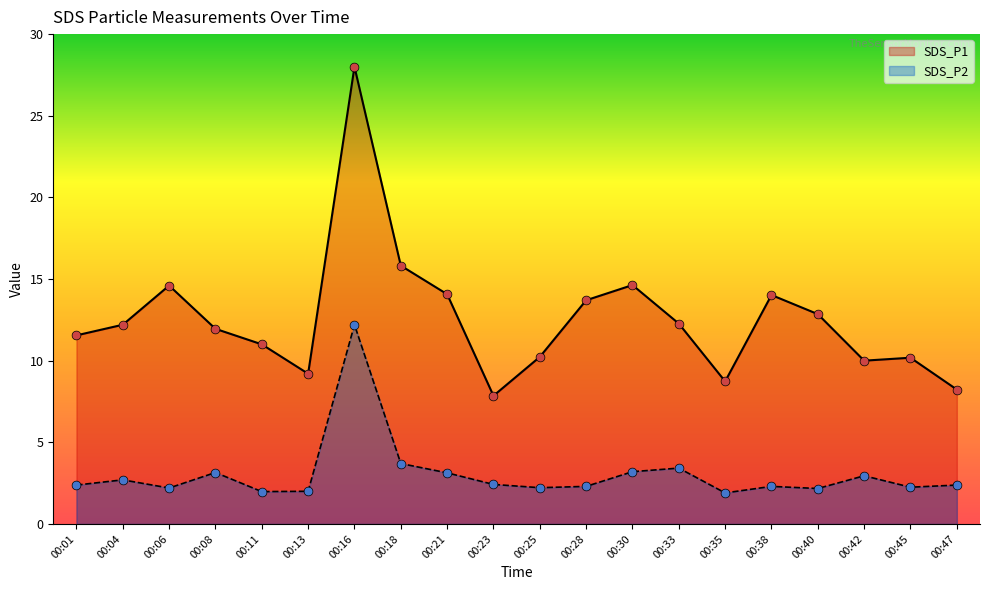

Which series has the largest total across all categories?

SDS_P1